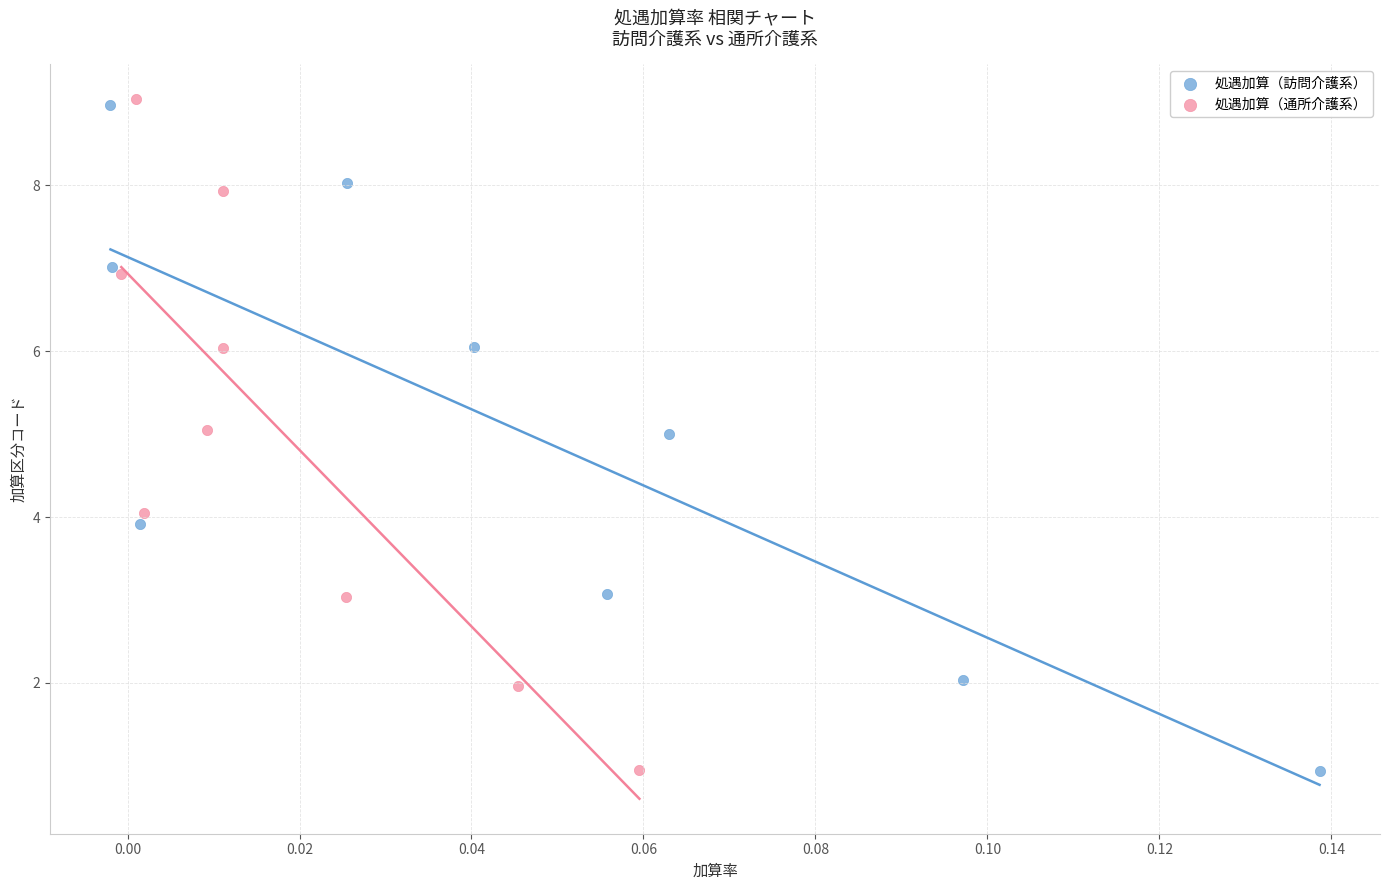

Which series has the widest spread of Y values?

処遇加算（通所介護系）